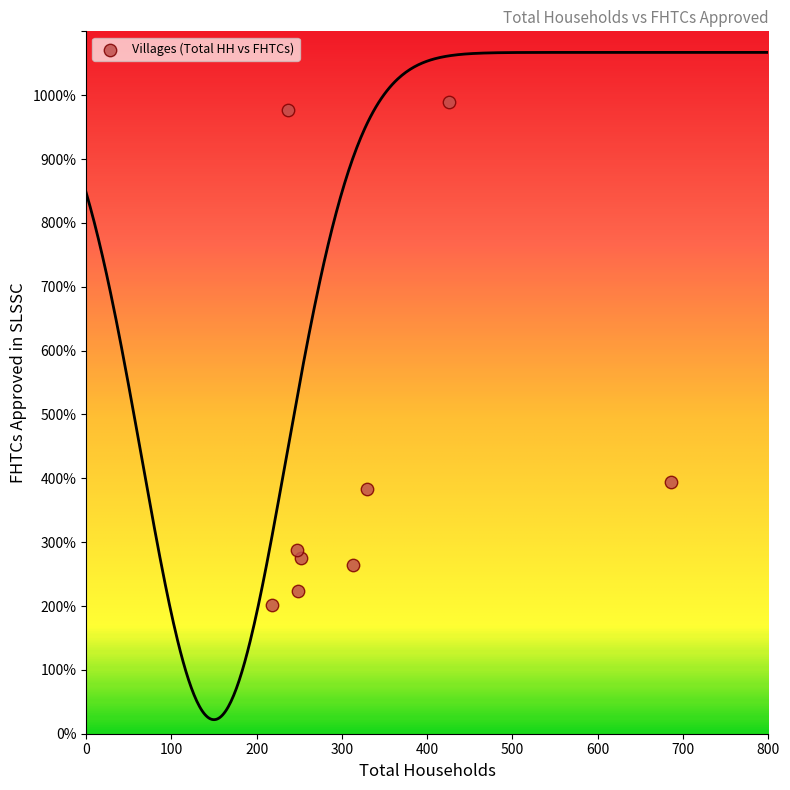

What is the average Y value?

444